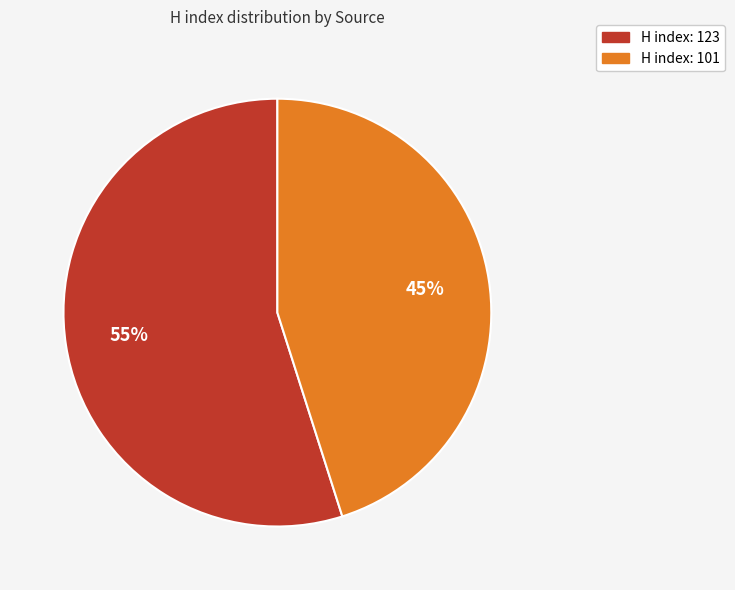

Which slice is the smallest?

H index: 101